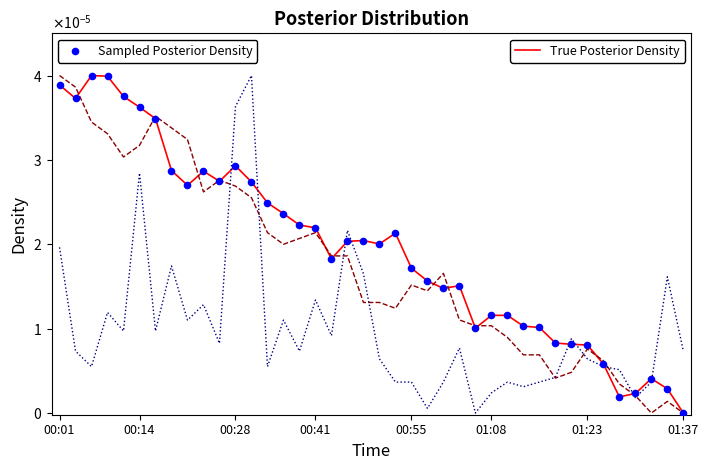

Is this an area chart (filled region under the line)?

No